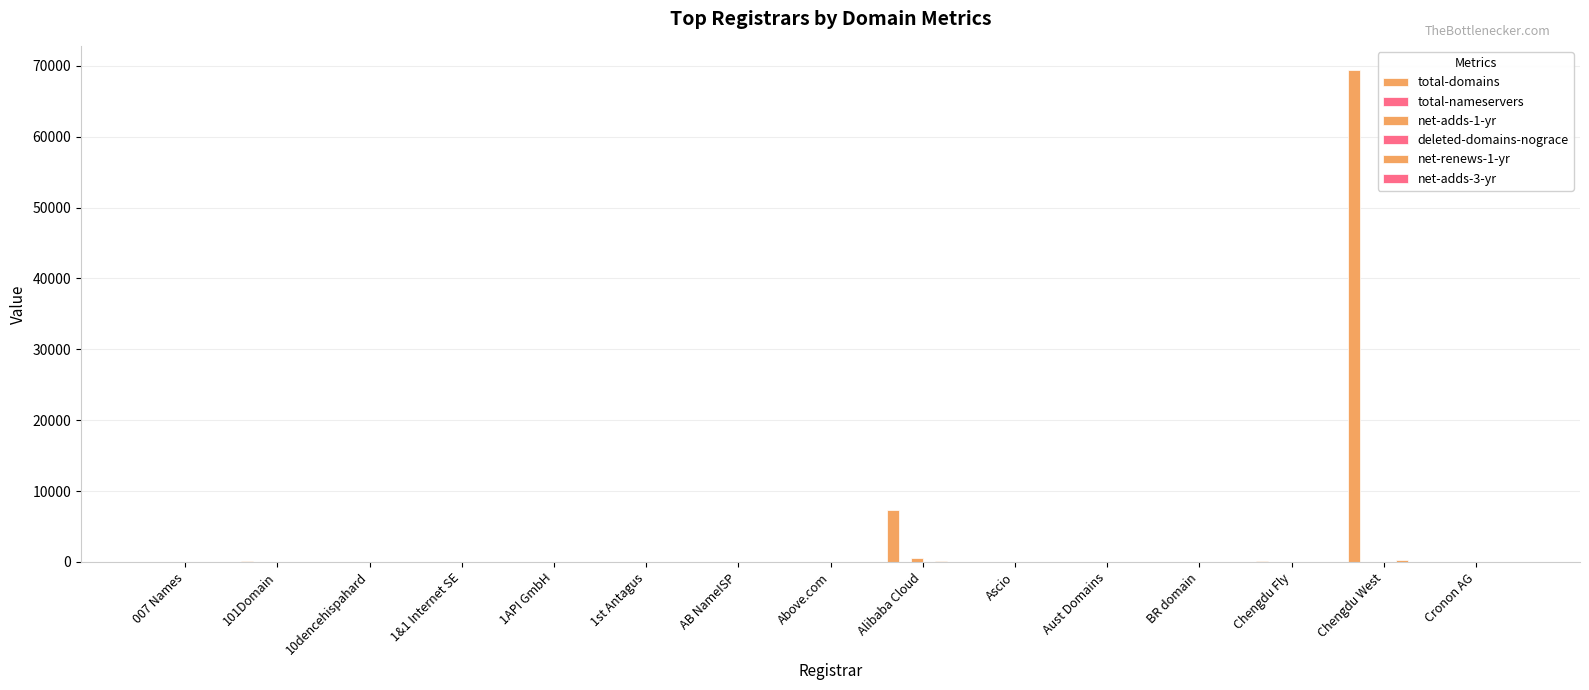

How many data points does each series have?

15